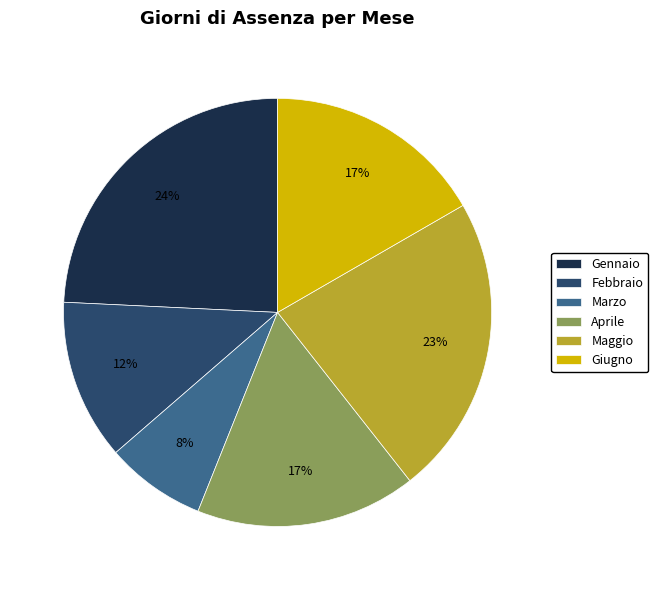

Is it true that Febbraio is 2% of the pie?

False